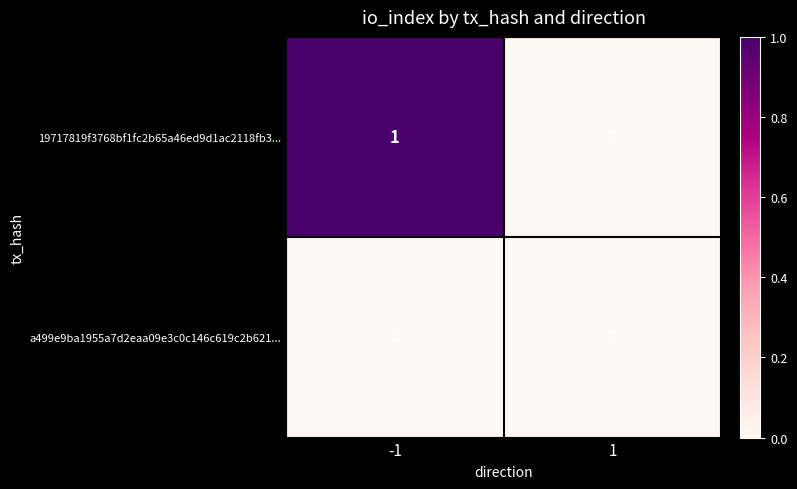

Which series has the widest spread of values?

19717819f3768bf1fc2b65a46ed9d1ac2118fb3...